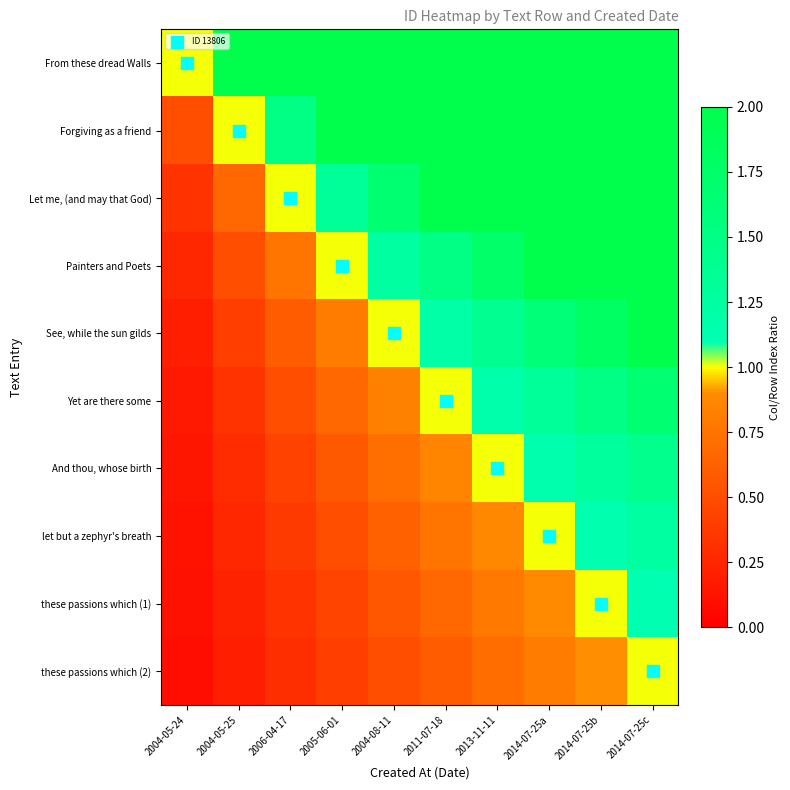

At how many categories does at least one series exceed 5?

5